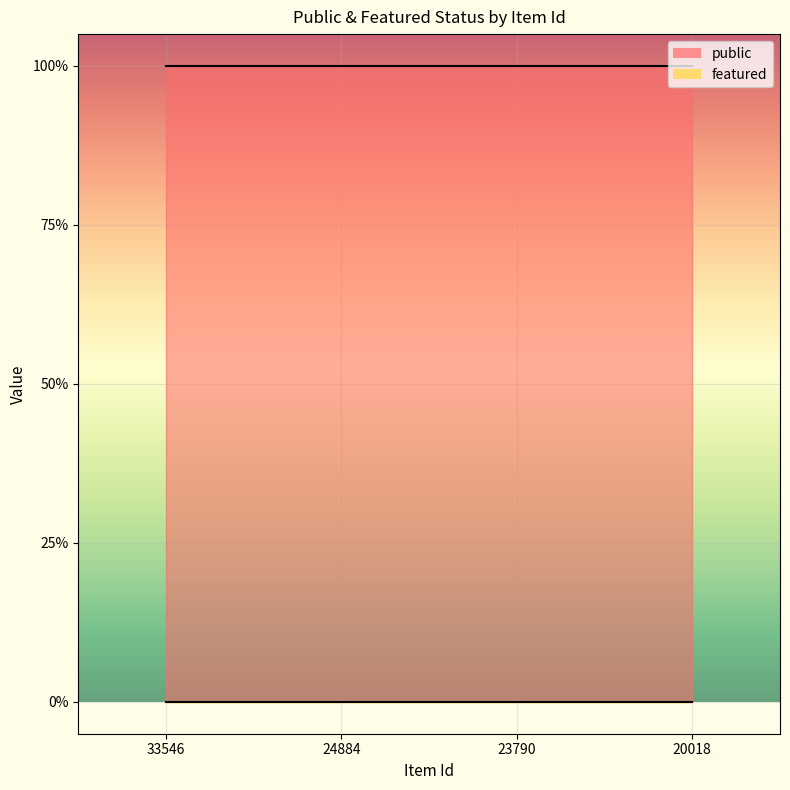

Is it true that featured equals 0 at 20018?

True